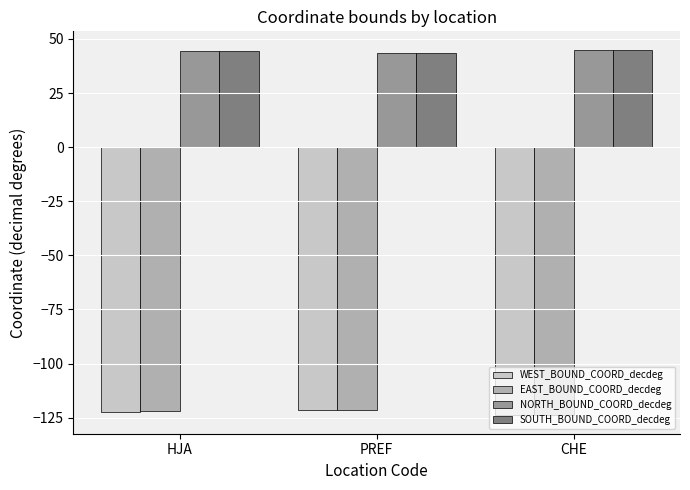

Is it true that EAST_BOUND_COORD_decdeg equals -163.6 at CHE?

False